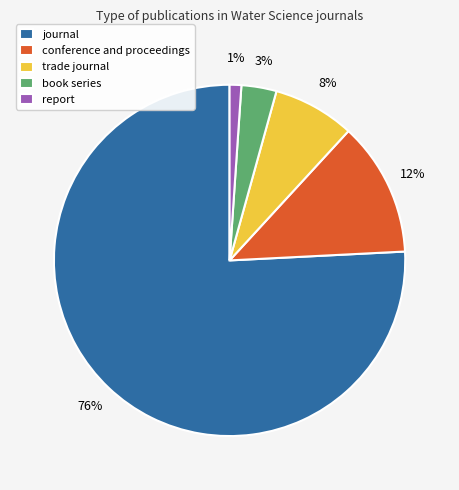

Approximately how many times larger is the value at book series compared to trade journal?

0.4